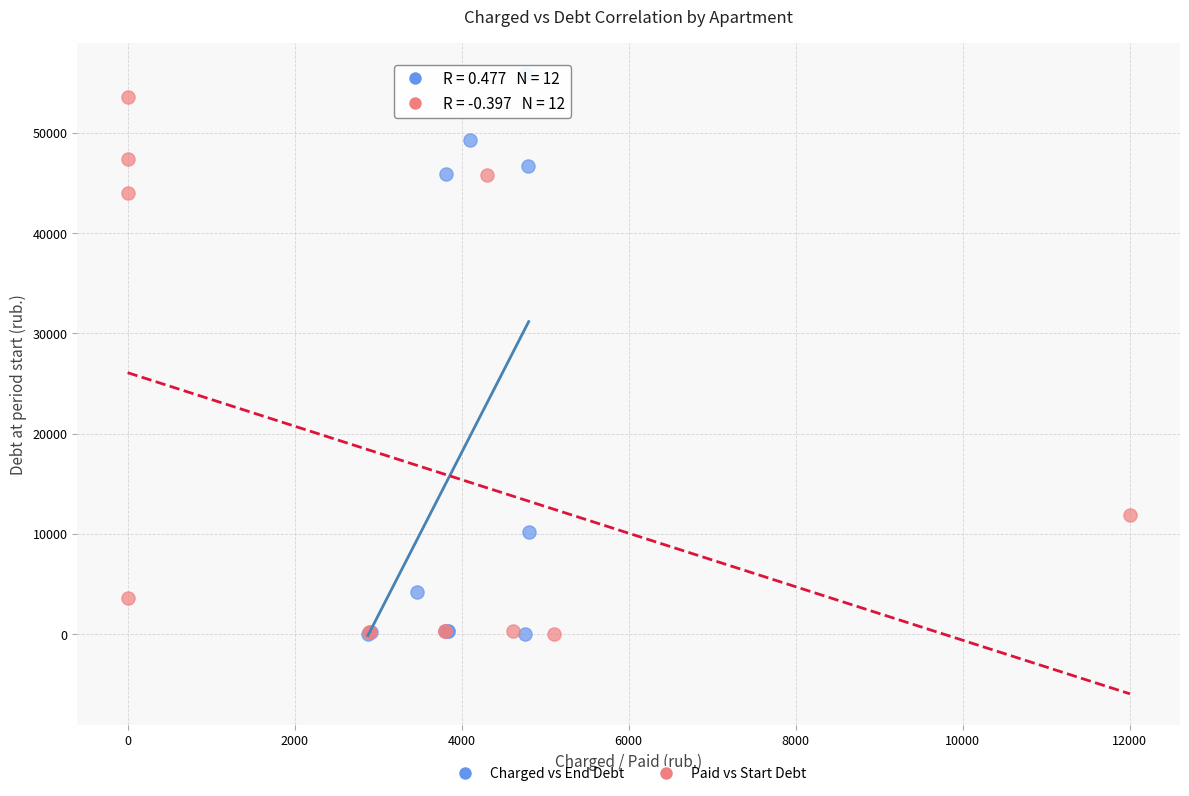

Which series reaches the maximum Y coordinate?

Charged vs End Debt